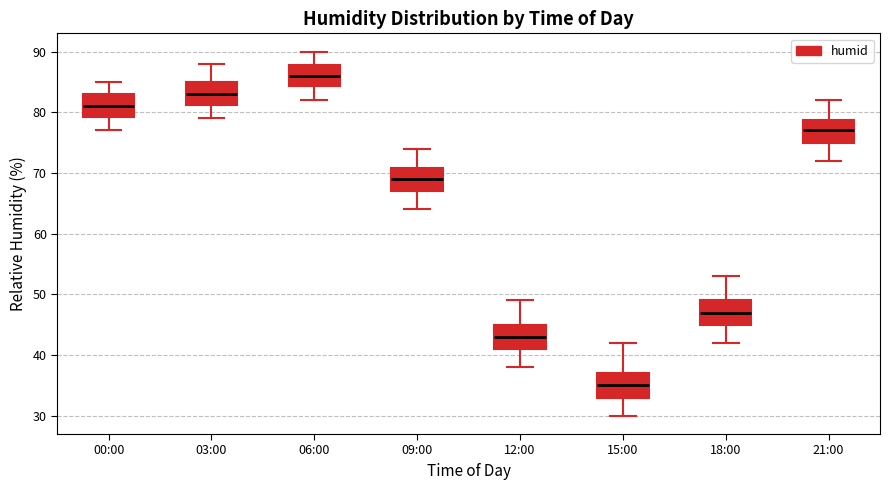

Reading left to right, transcribe this box plot: for each box, give where its median line is, the range the box spans, and where its two whiskers end, as read against the y-axis. The values are not printed on the chart, so give them approximately, as read against the axis.

00:00: median 81, box 79 to 83, whiskers 77 to 85
03:00: median 83, box 81 to 85, whiskers 79 to 88
06:00: median 86, box 84 to 88, whiskers 82 to 90
09:00: median 69, box 67 to 71, whiskers 64 to 74
12:00: median 43, box 41 to 45, whiskers 38 to 49
15:00: median 35, box 33 to 37, whiskers 30 to 42
18:00: median 47, box 45 to 49, whiskers 42 to 53
21:00: median 77, box 75 to 79, whiskers 72 to 82